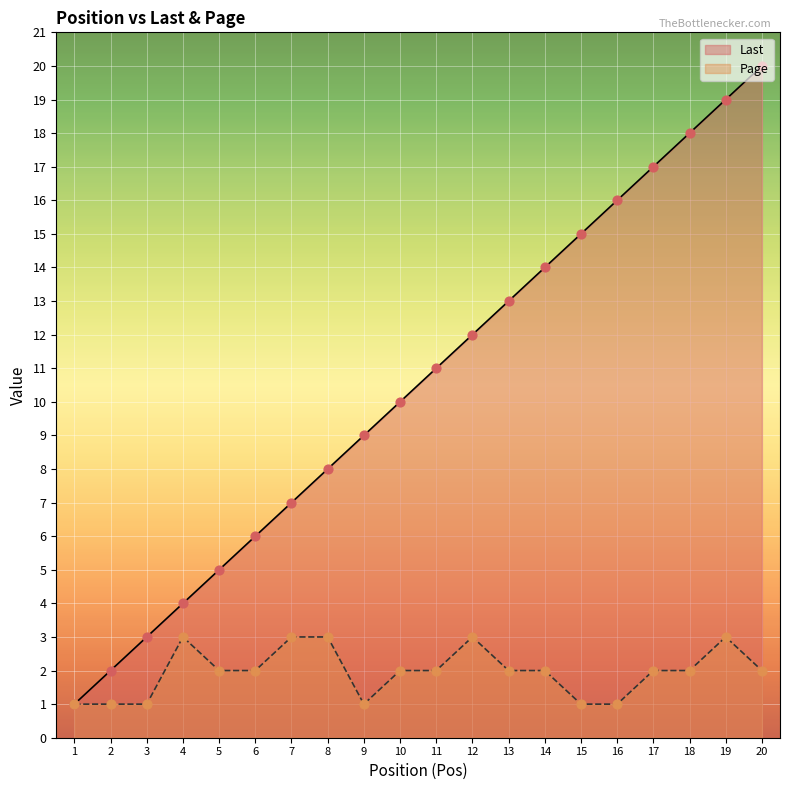

What is the total value across all series at 7?

10